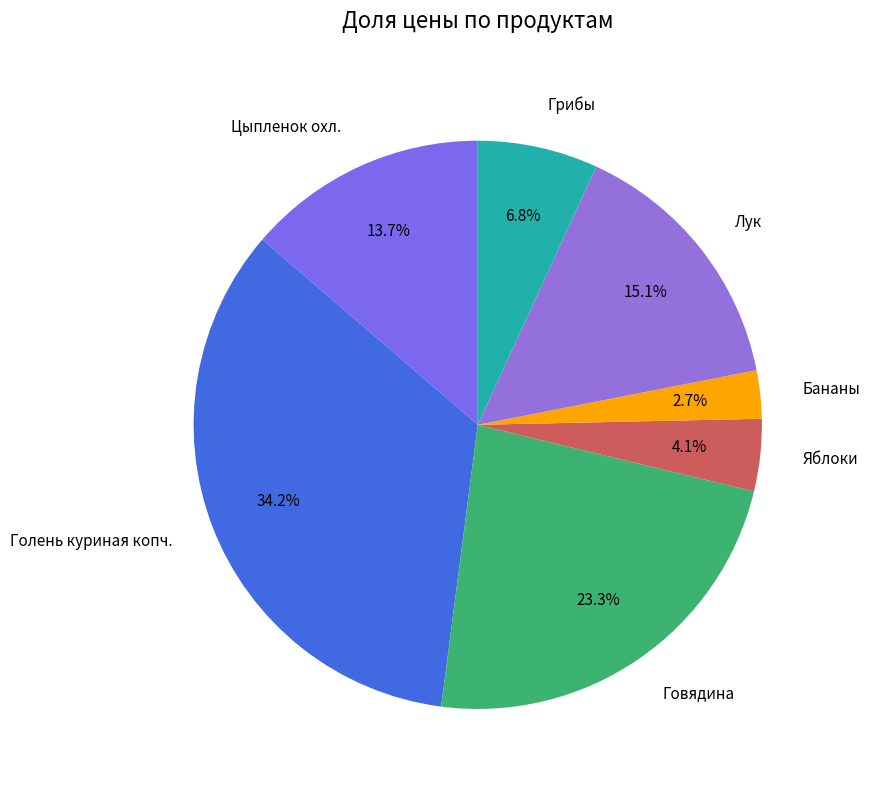

To the nearest percent, what is the combined percentage of Говядина and Голень куриная копч.?

58%